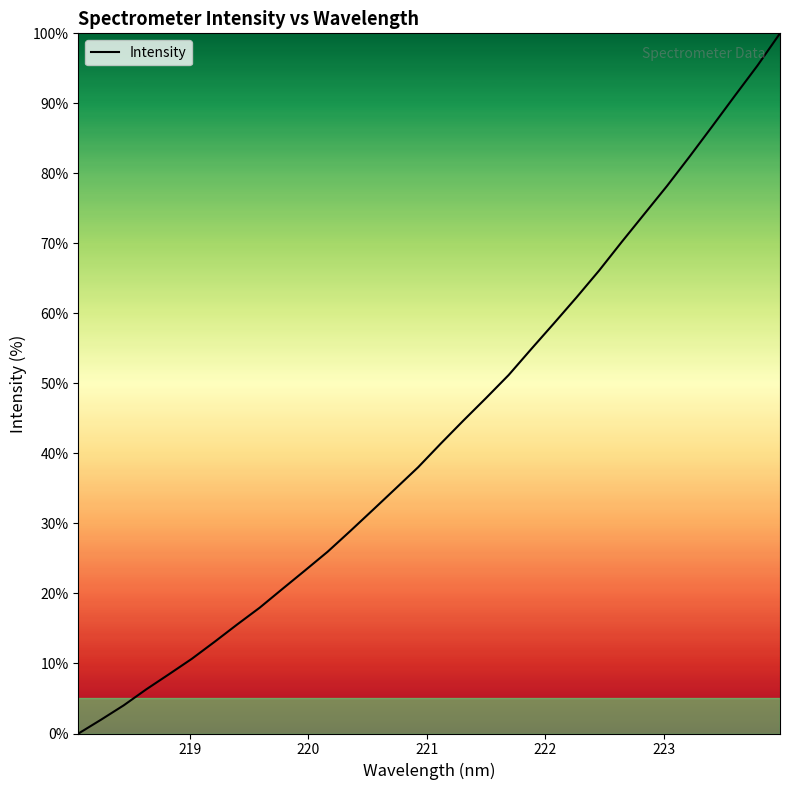

What is the difference between the maximum and minimum values?

100.0